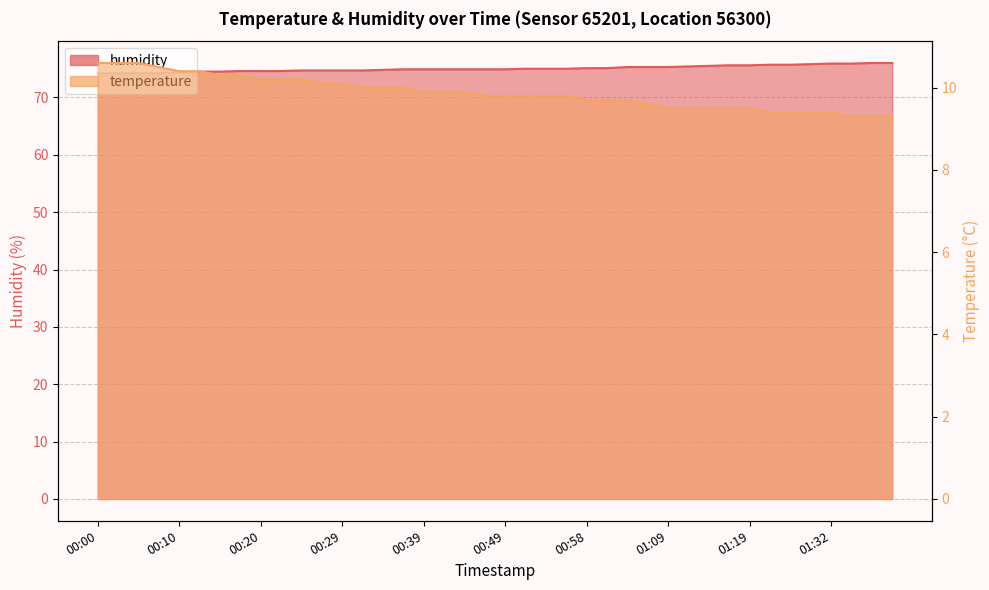

True or false: humidity and temperature intersect in this chart.

False